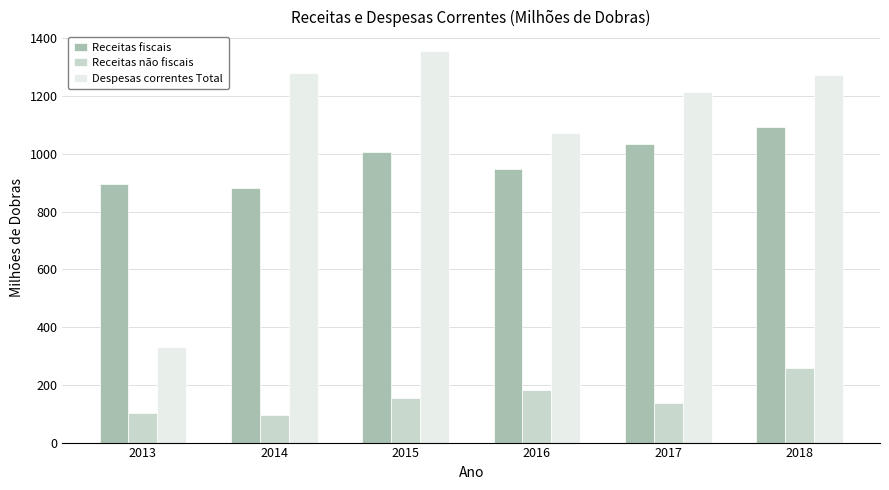

The Despesas correntes Total series shows 1754.9 at 2017. True or false?

False